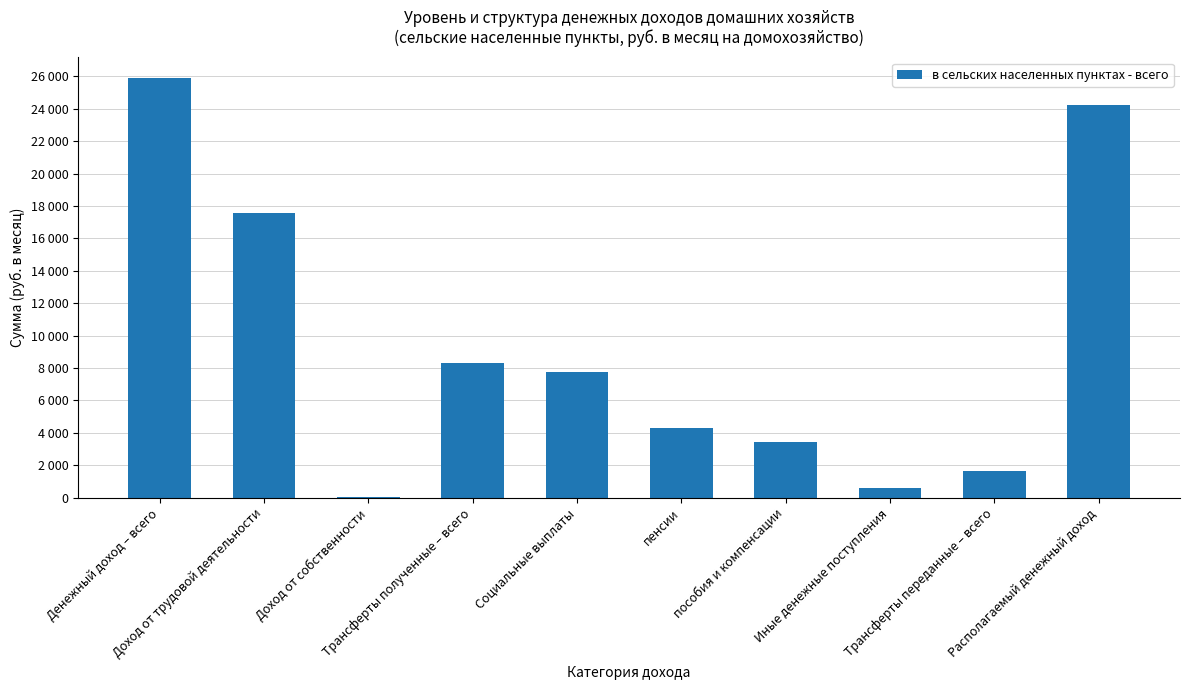

Approximately how many times larger is the value at Доход от трудовой деятельности compared to пособия и компенсации?

5.1